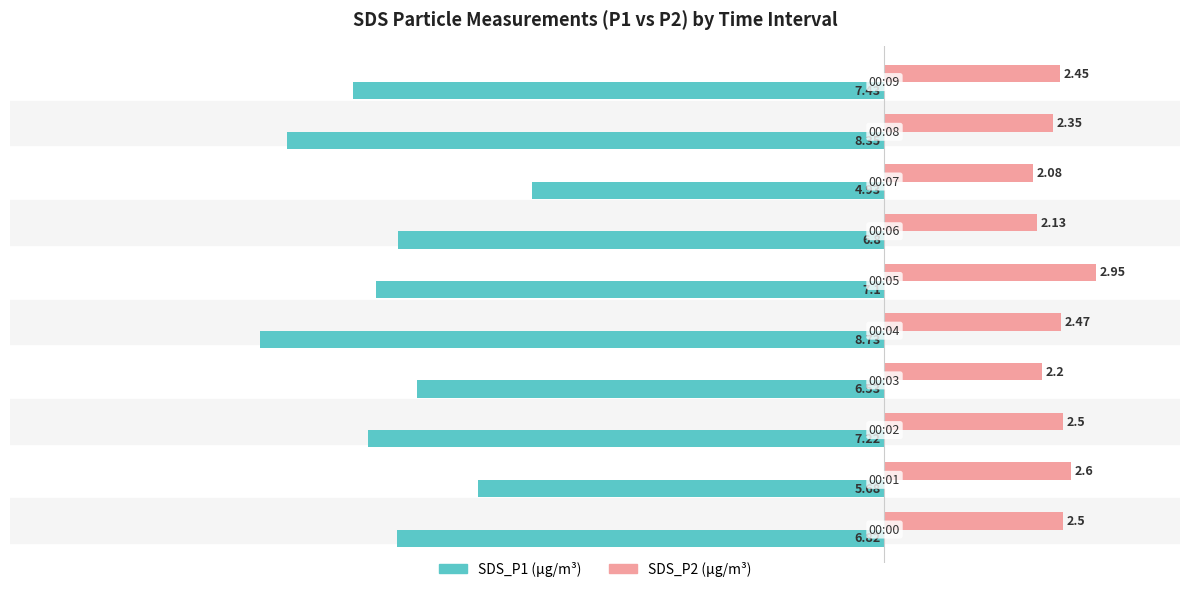

Count the number of categories in the chart.

10